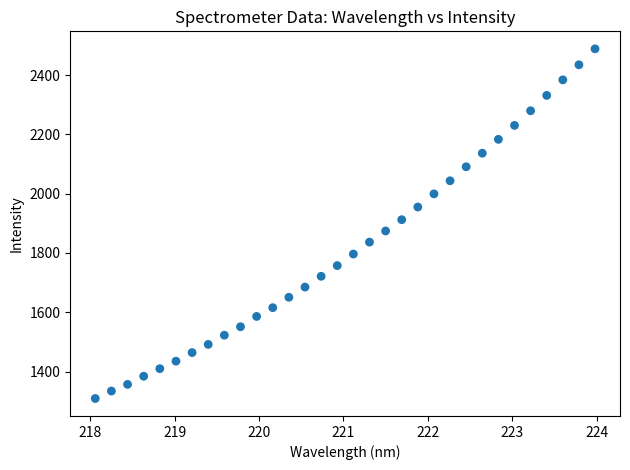

What is the range of X values (max minus min)?

5.9